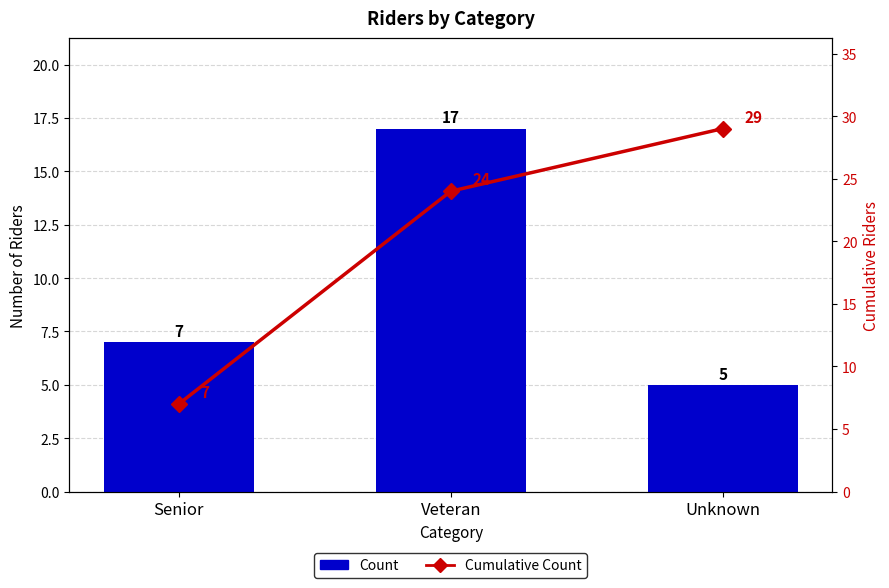

Rank the categories by Count value from lowest to highest.

Unknown, Senior, Veteran